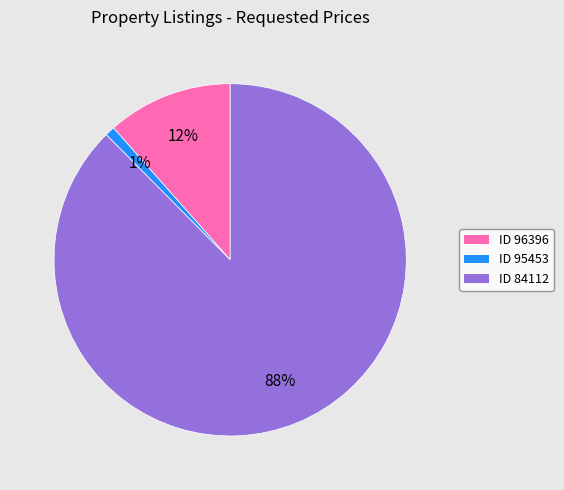

The ID 84112 slice represents 88% of the pie. True or false?

True